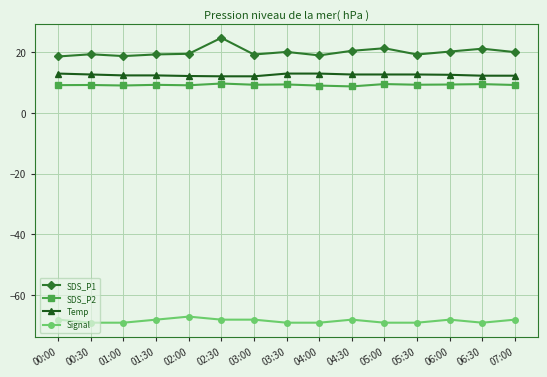

Is it true that Temp equals 18.2 at 05:30?

False